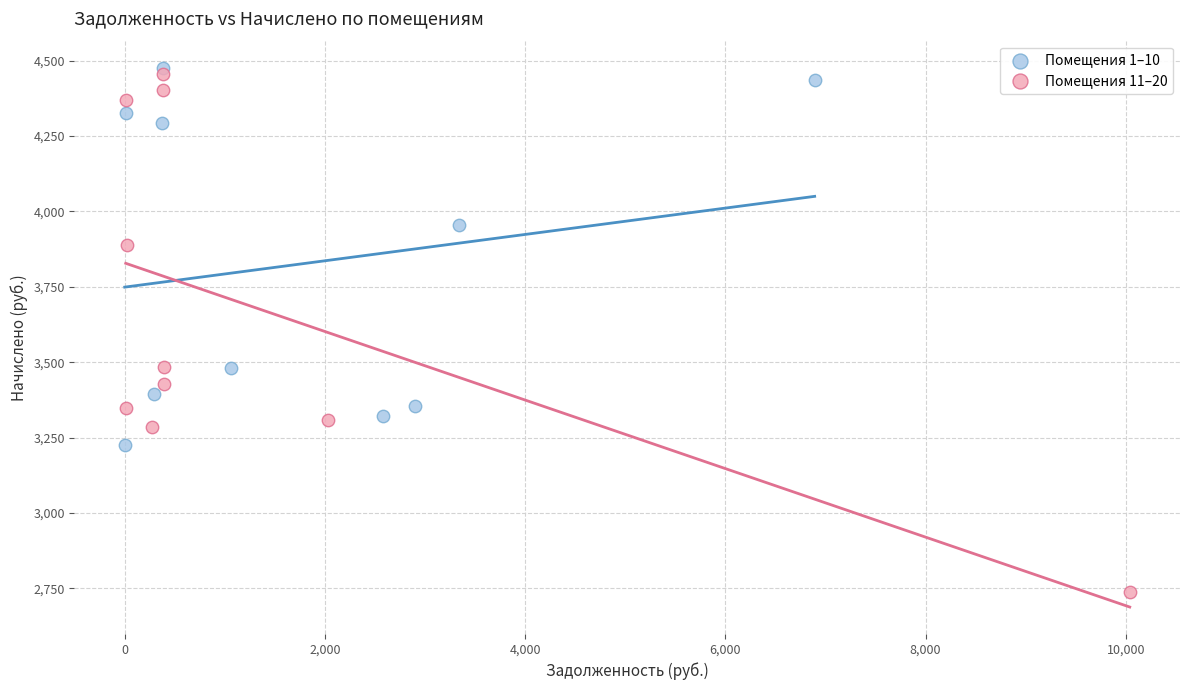

Which series has the largest Y range (max minus min)?

Помещения 11–20